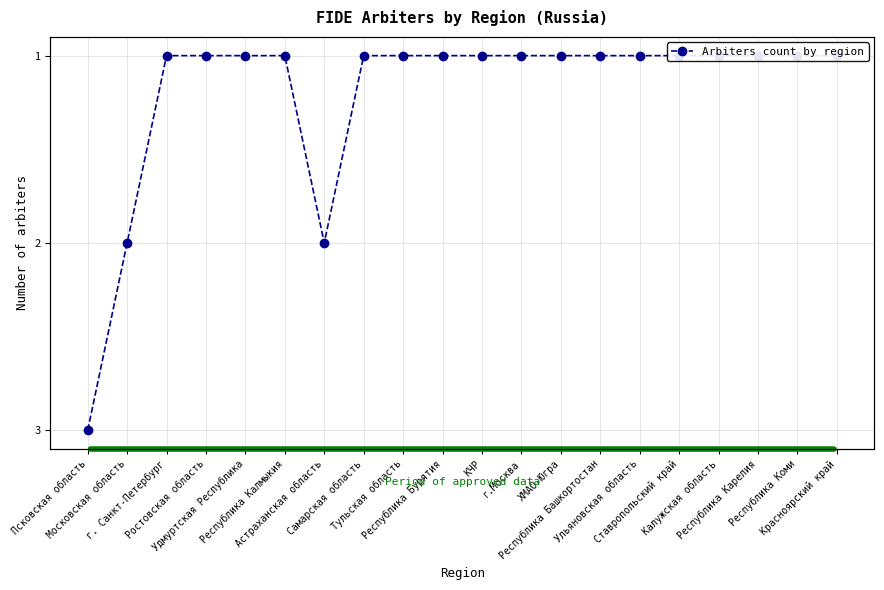

True or false: the data has more than 2 interior local peaks.

False